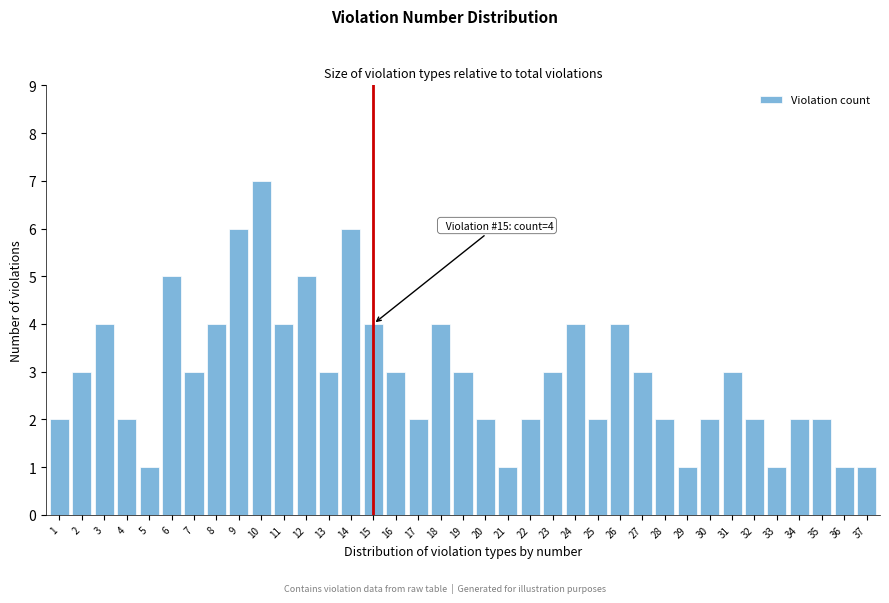

What is the sum of all values?

109